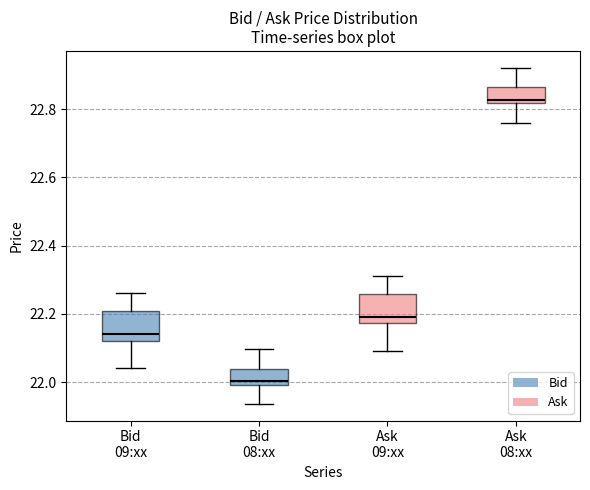

Which box has the lowest median line?

Bid 08:xx